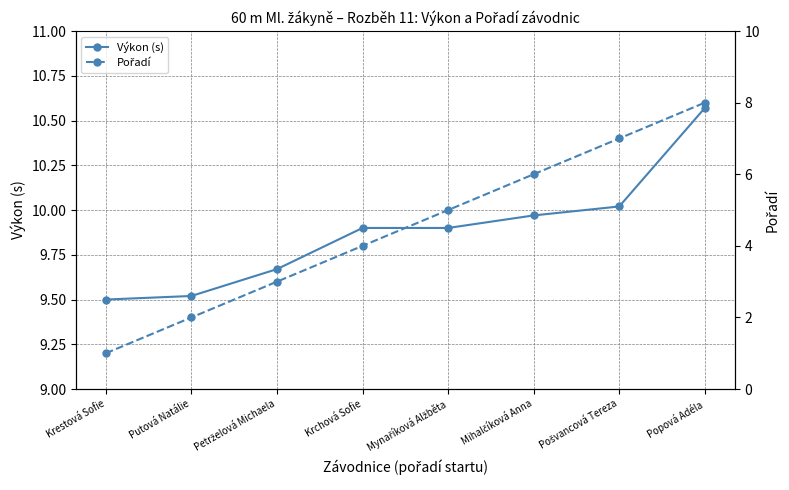

What is the maximum value shown in the chart?

10.6